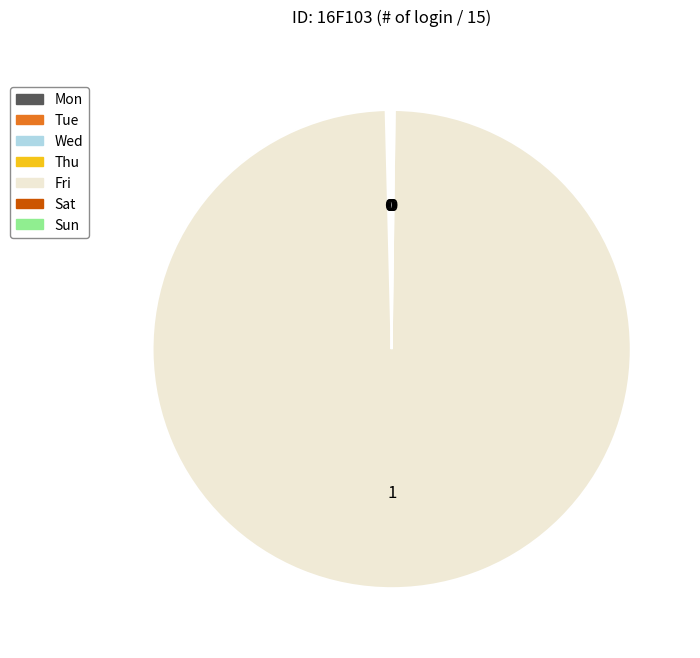

Is there any slice that represents more than half of the pie?

Yes